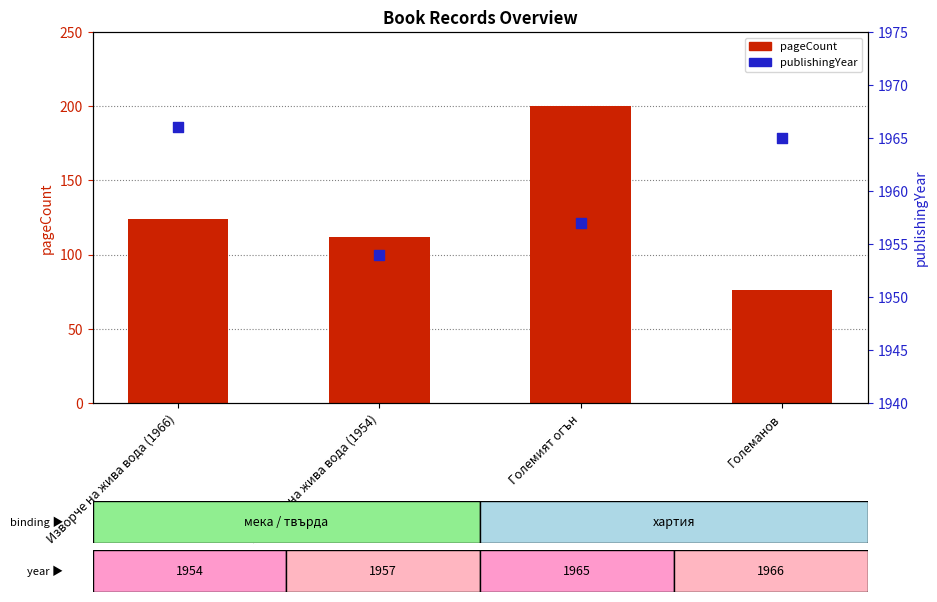

Which series contains the lowest Y value?

pageCount